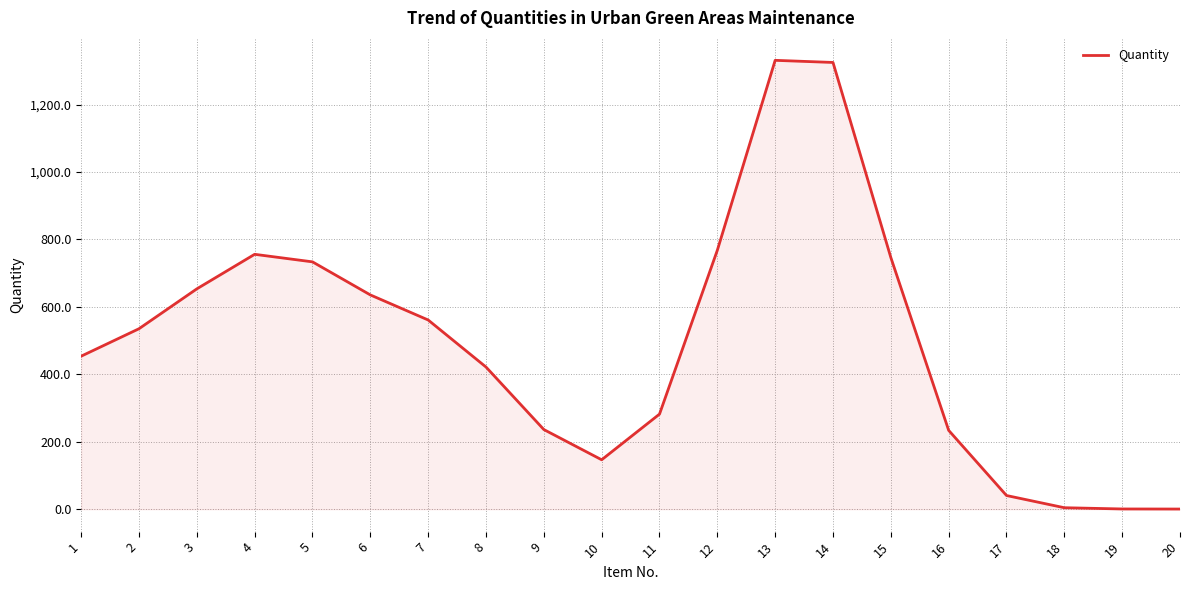

Count the number of data series in this chart.

1